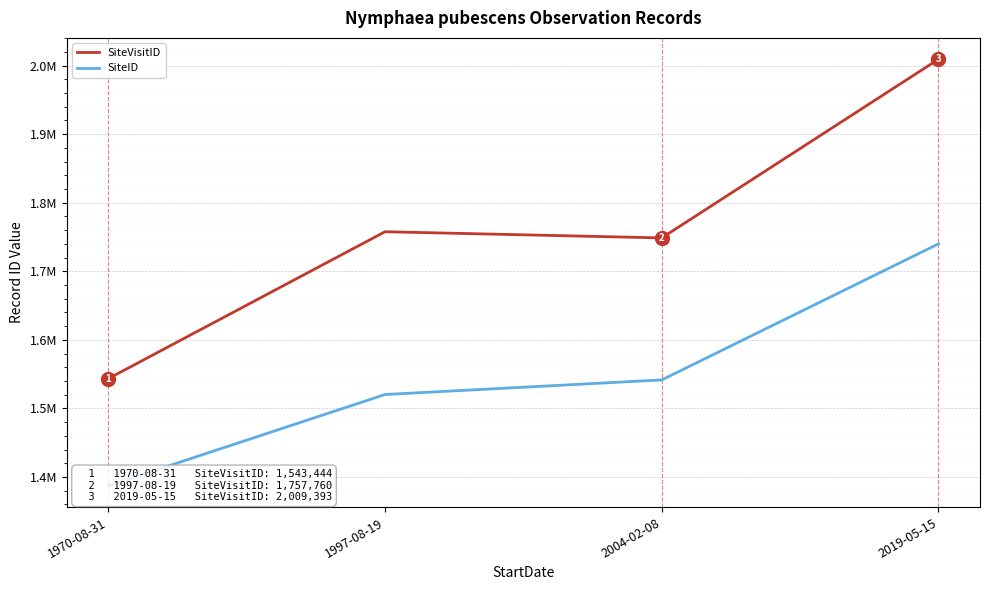

What is the difference between the highest and lowest values at 1970-08-31?

156251